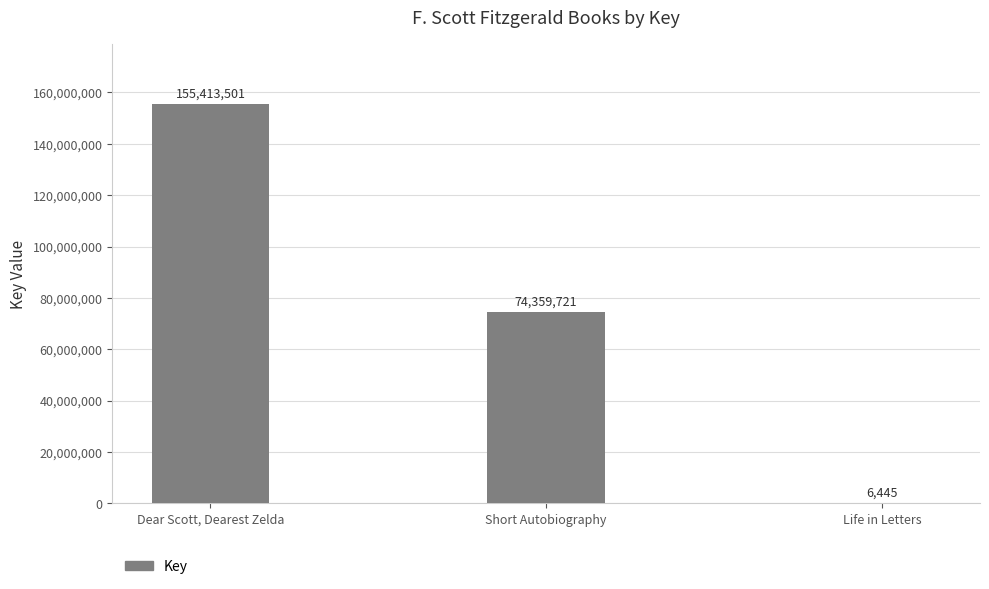

Are the bars horizontal?

No